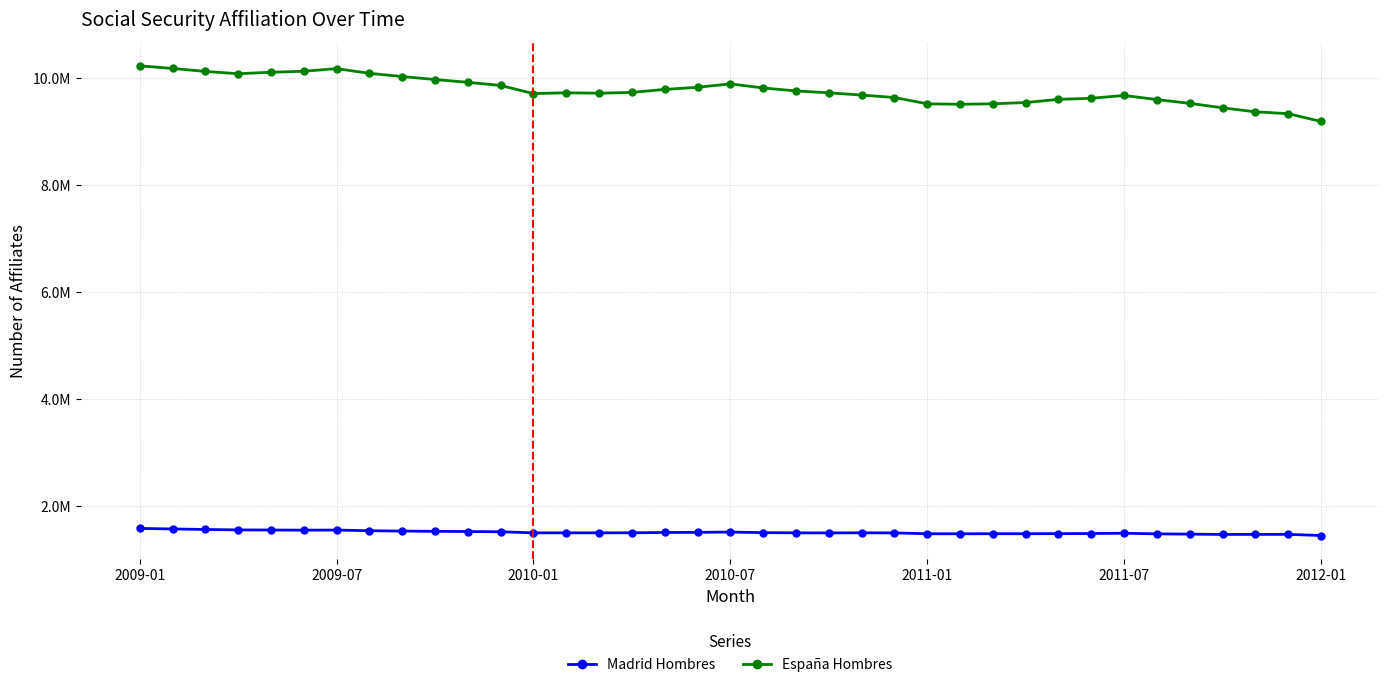

What are all the series names shown in the legend?

Madrid Hombres, España Hombres